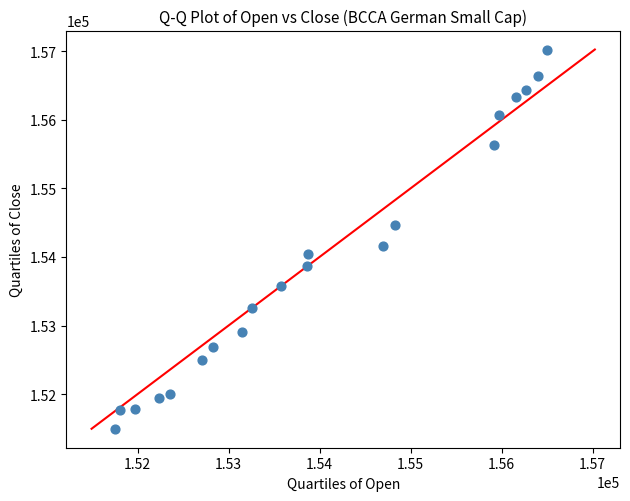

What is the range of Y values (max minus min)?

5530